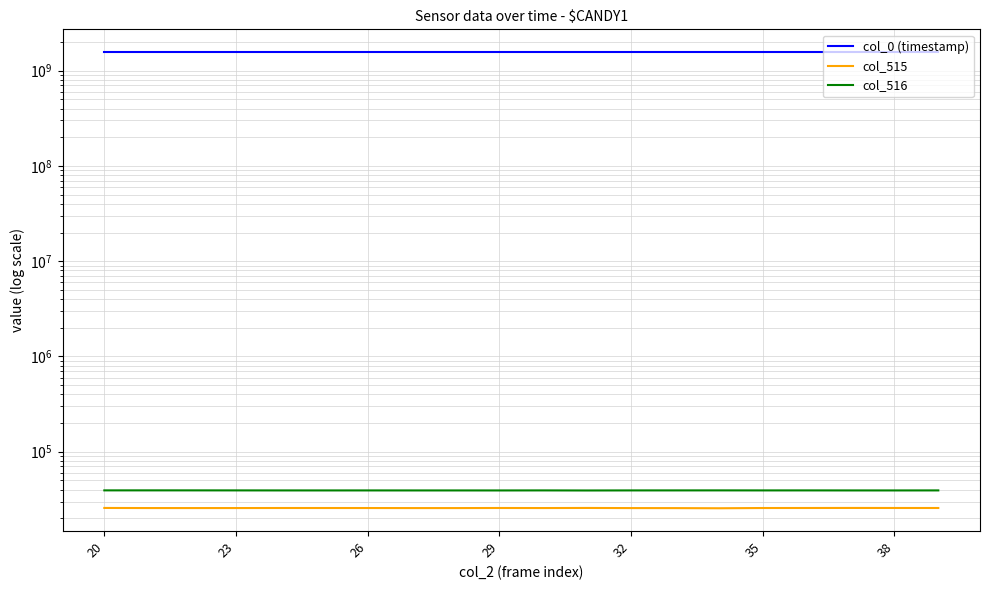

The col_515 series shows 25621.0 at 26. True or false?

True